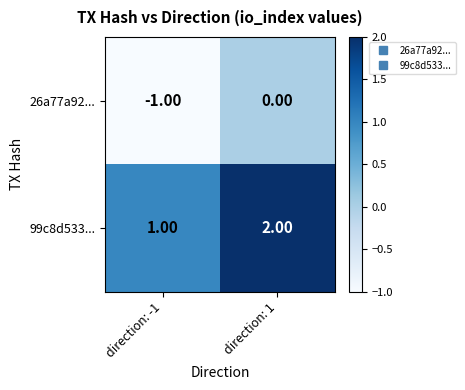

At which category is the sum across all series the highest?

direction: 1